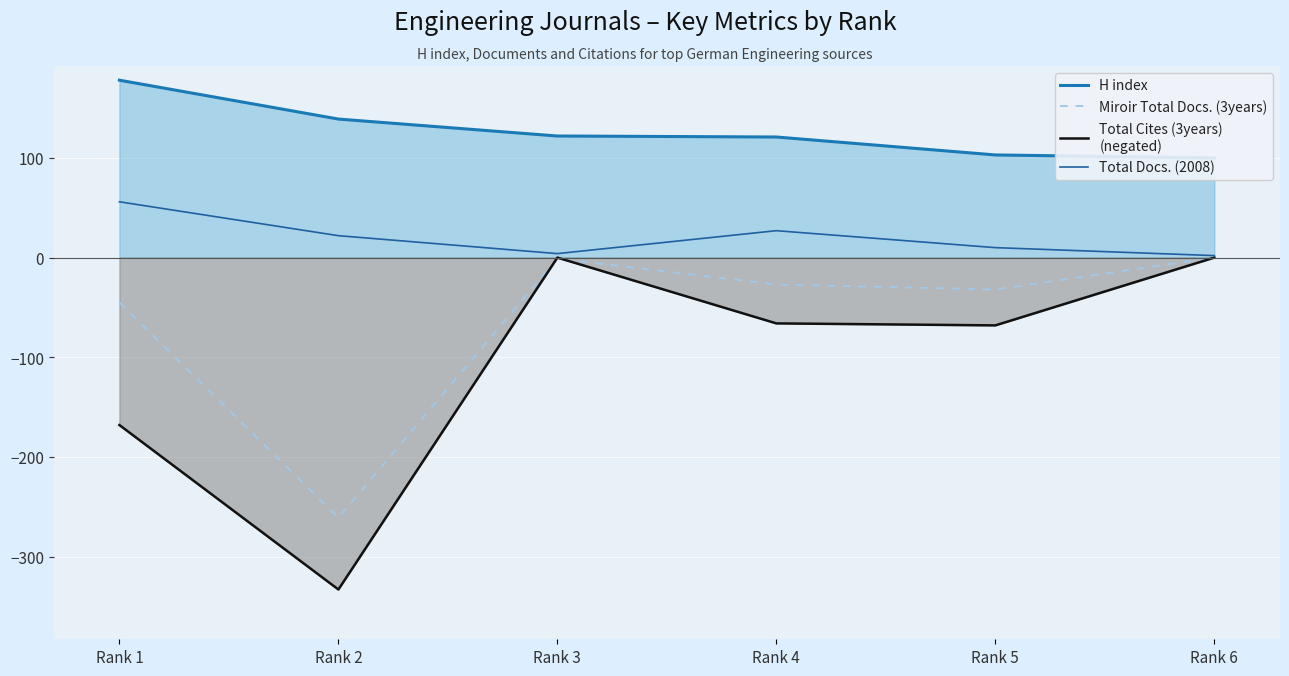

At how many categories does at least one series exceed -77?

6